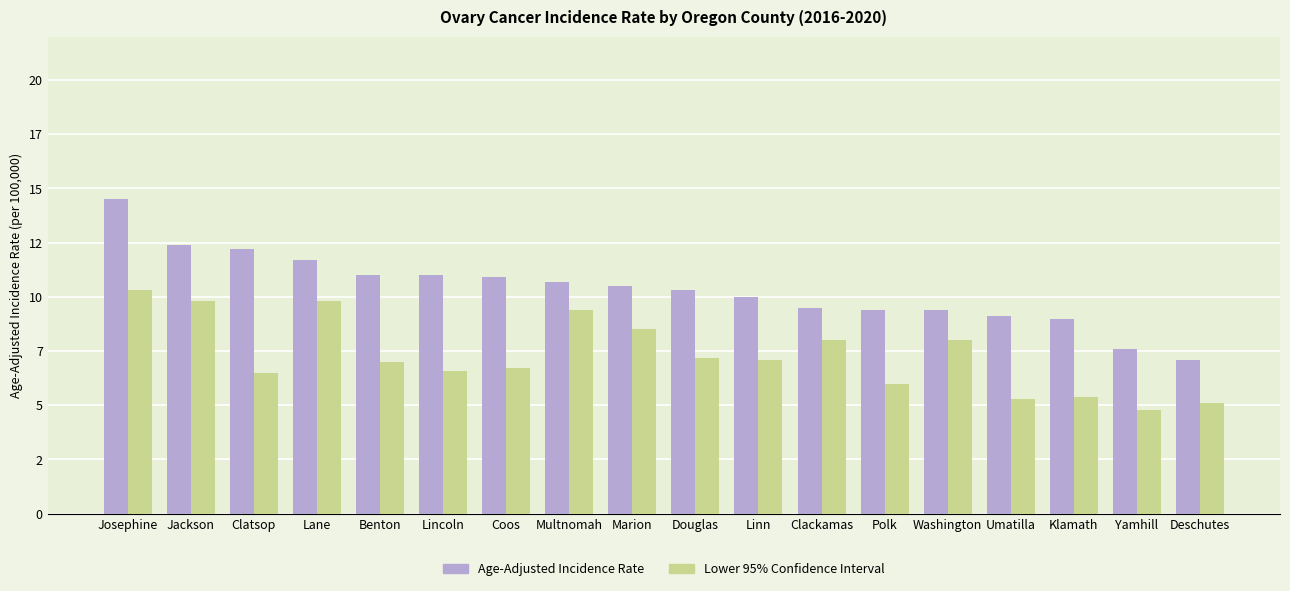

Which label corresponds to the smallest value in the chart?

Yamhill